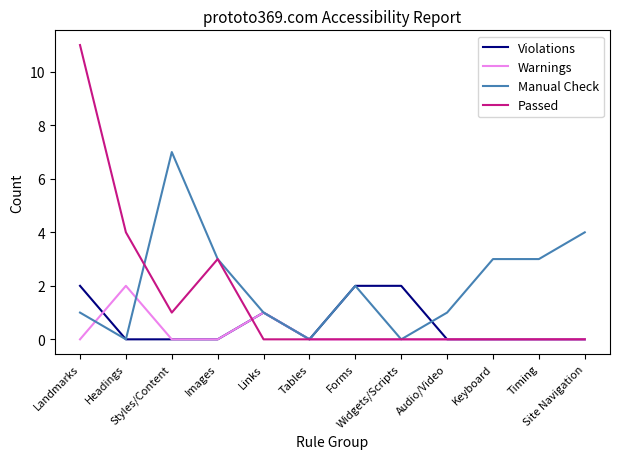

What is the total value across all series at Landmarks?

14